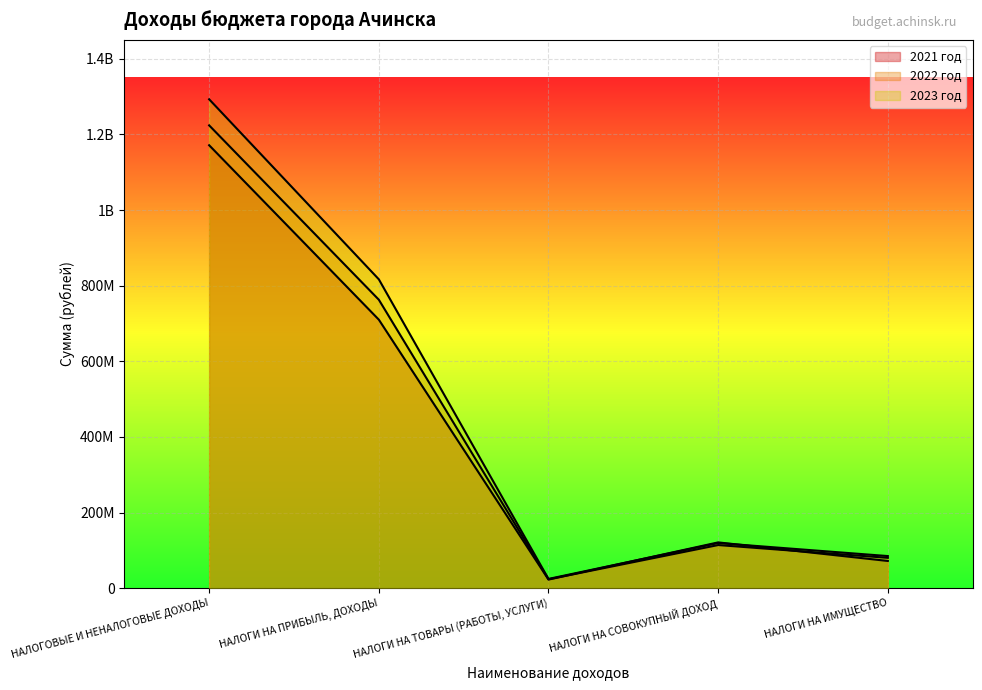

What is the difference between the second highest and second lowest values in the 2023 год series?

731750200.0